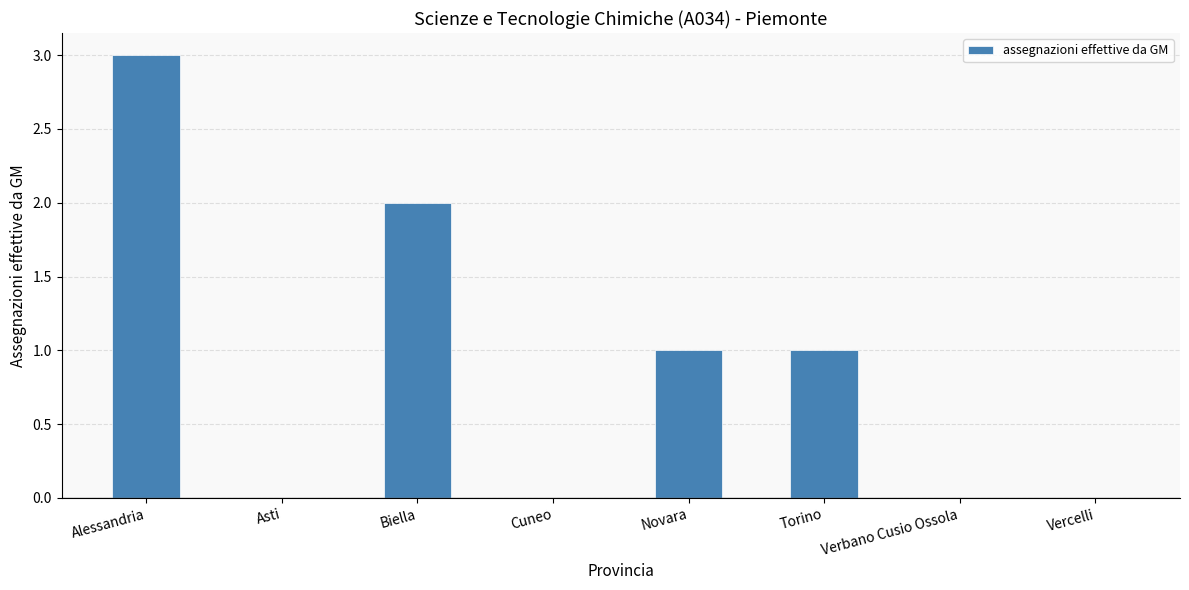

Count the values in the range 0 to 2.

7